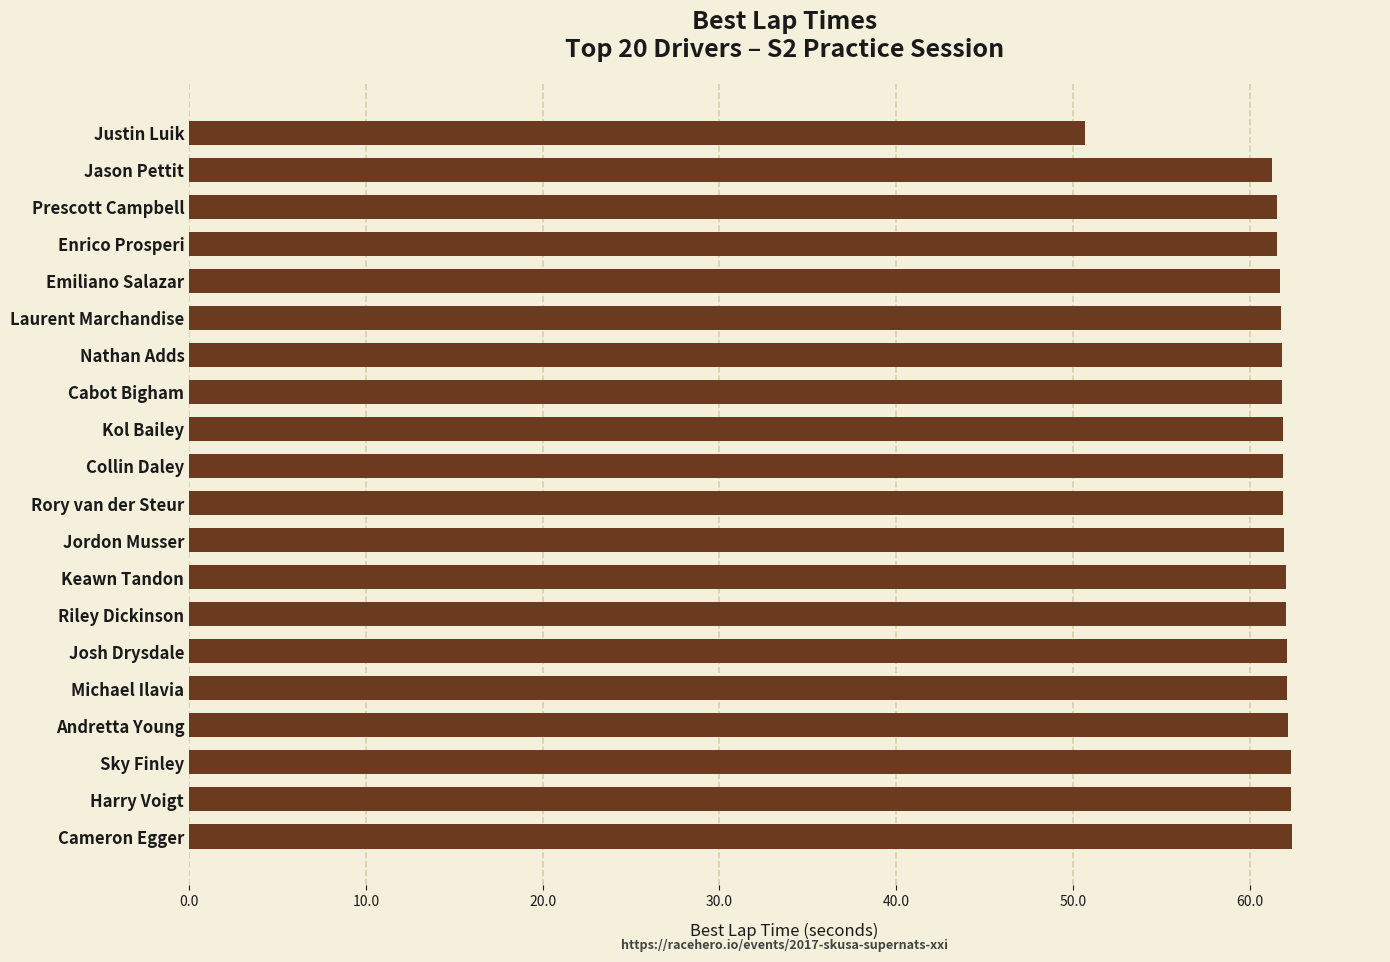

Is it true that the value at Kol Bailey is 14.4?

False